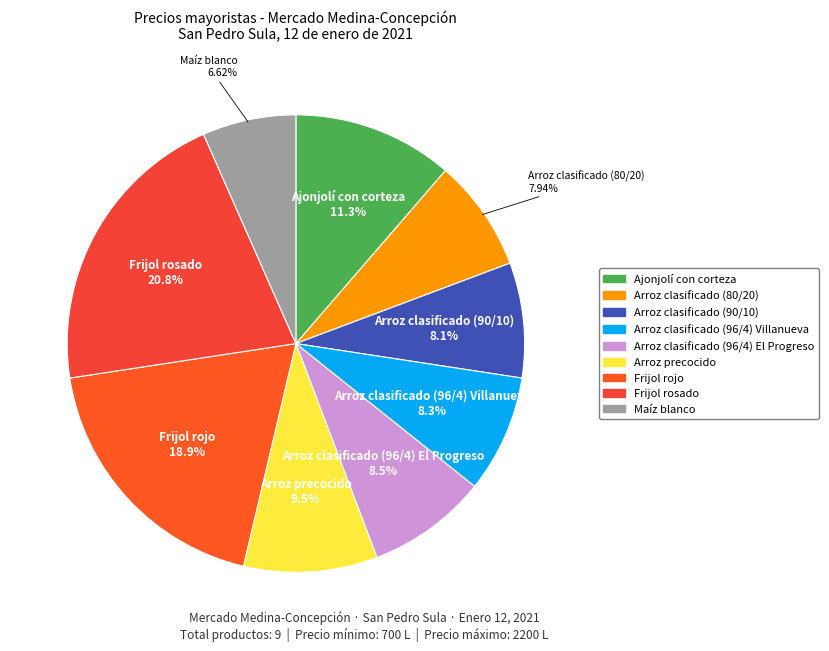

Is there a majority slice in this chart?

No